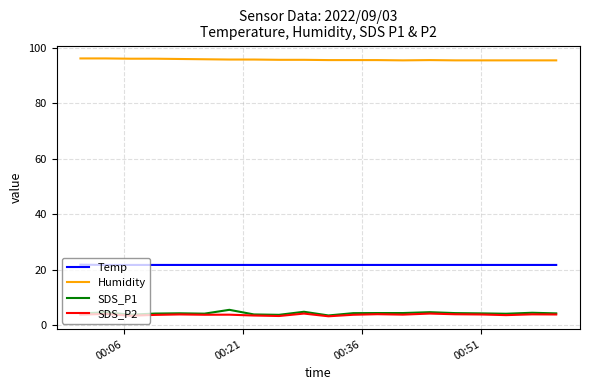

What is the maximum value for Temp?

21.9